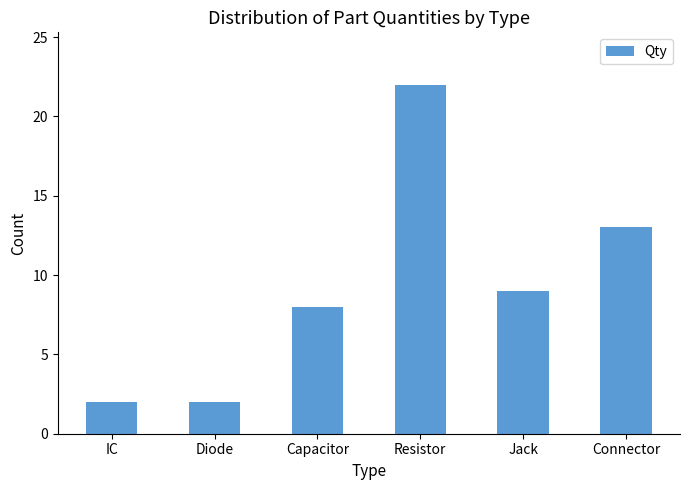

The value at Resistor is 29. True or false?

False